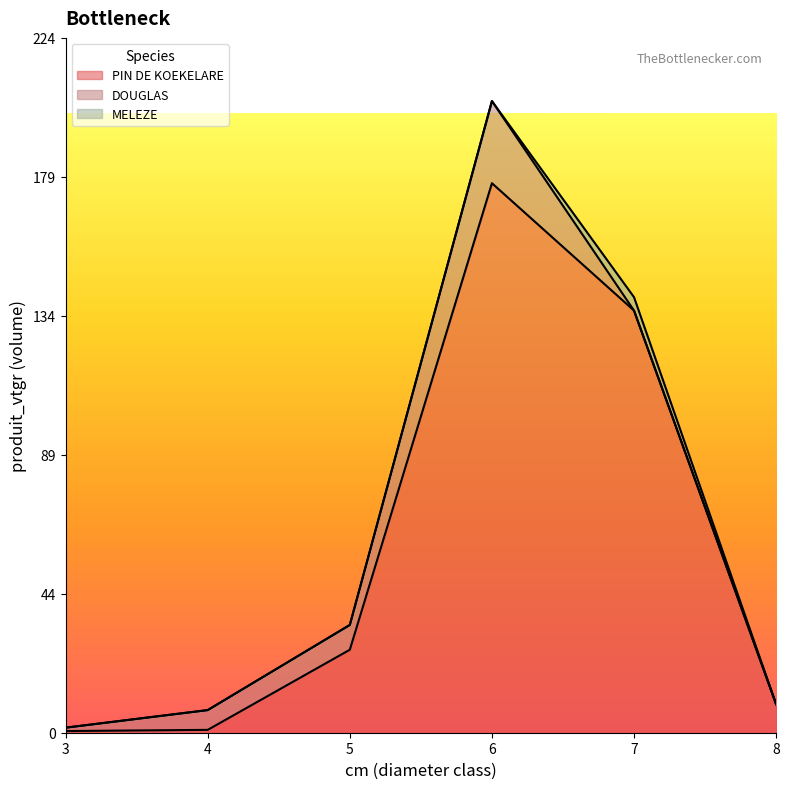

Reading right to left, extract all data points from this chart.

PIN DE KOEKELARE: 9.2	136.2	177.3	26.8	0.9	0.5
DOUGLAS: 0.0	0.0	26.5	8.0	6.4	1.1
MELEZE: 0.0	4.3	0.0	0.0	0.0	0.0